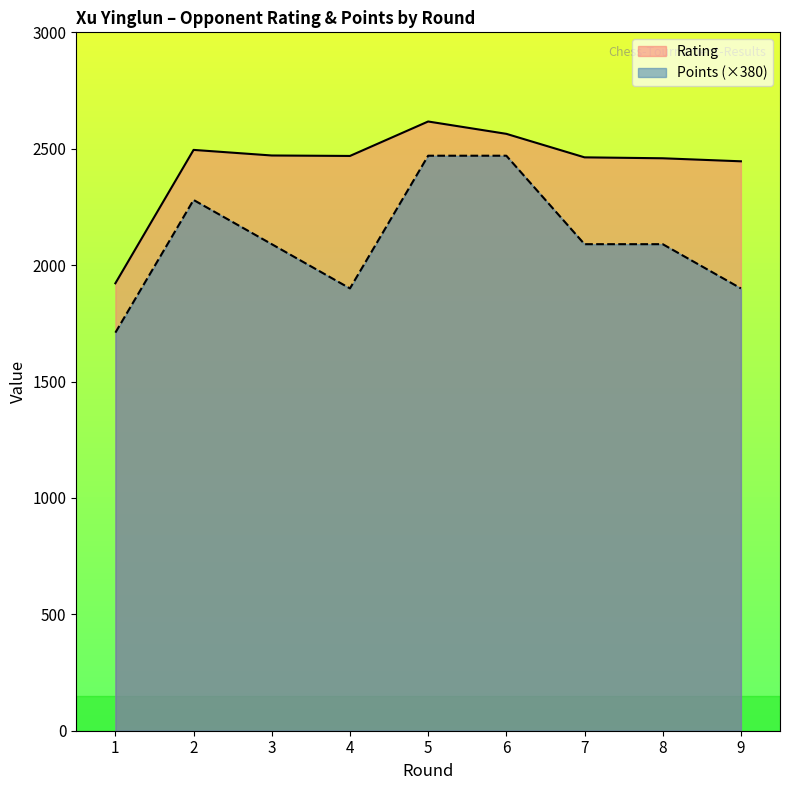

List the series in order of their overall mean, lowest first.

Points (×380), Rating